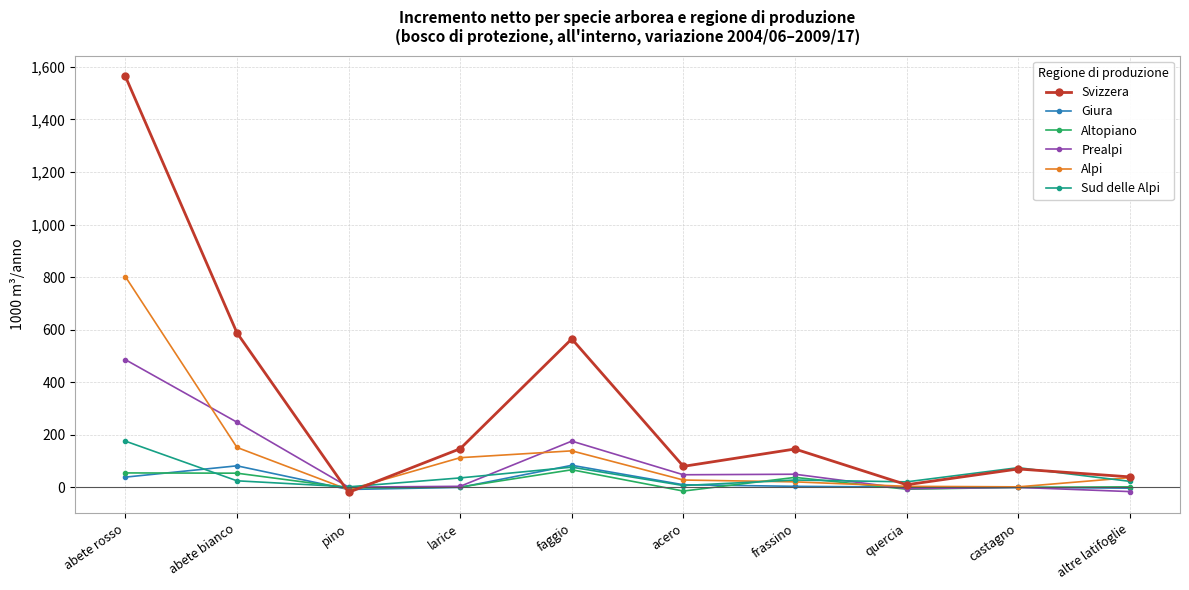

Is the value of Alpi at acero greater than the value of Sud delle Alpi at castagno?

No